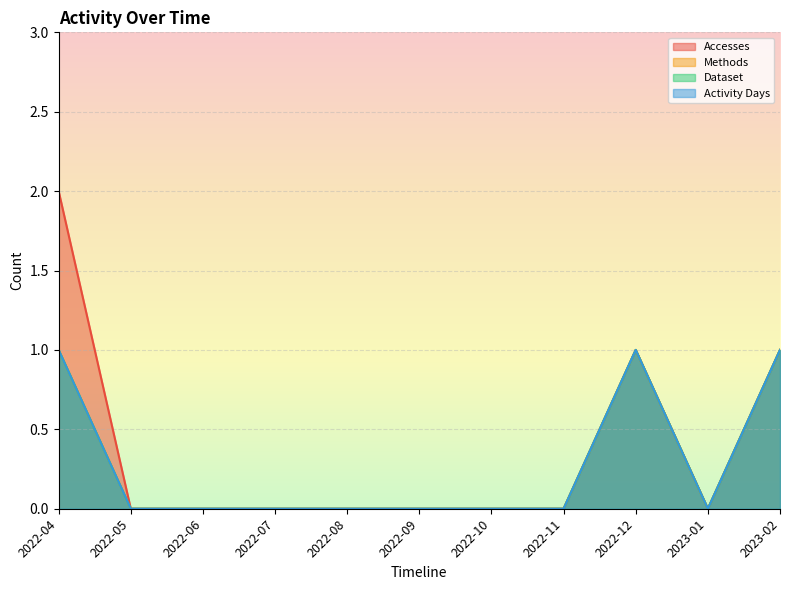

At how many categories does at least one series exceed 0?

3